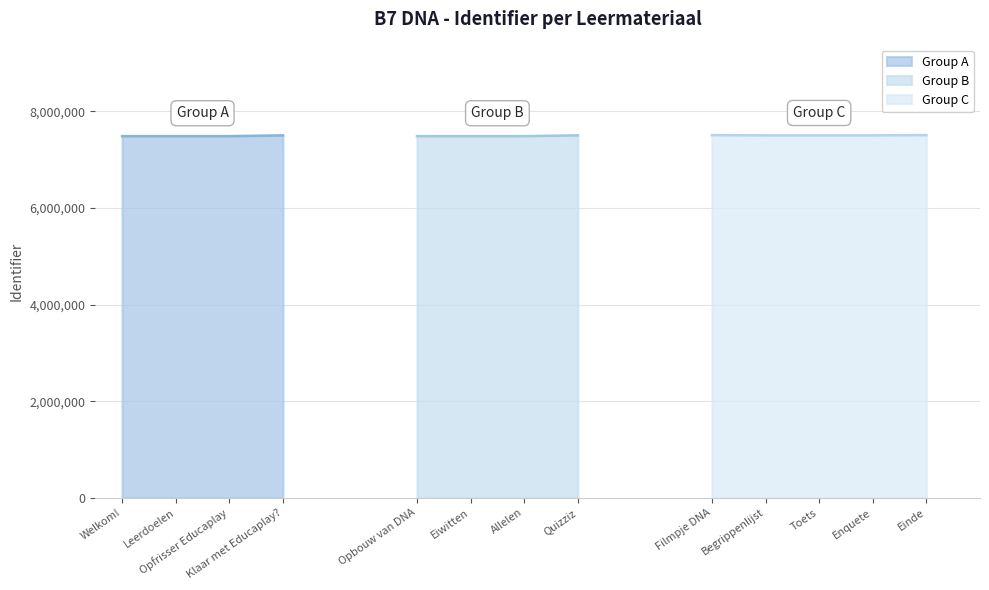

What is the value of the 11th point from the left?

7505087